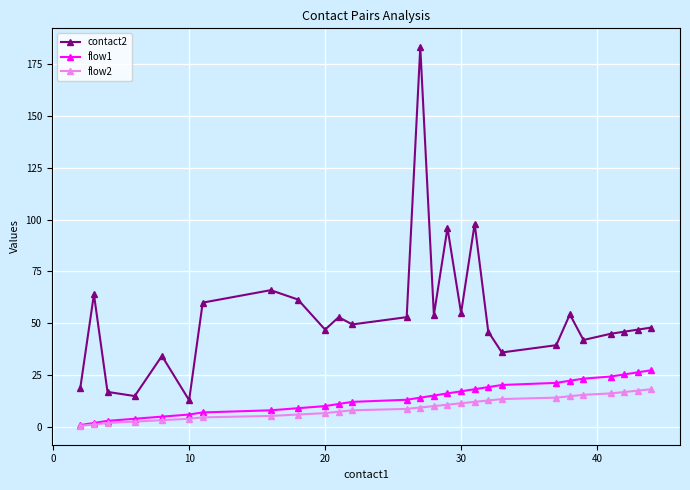

Which series has the largest total across all categories?

contact2